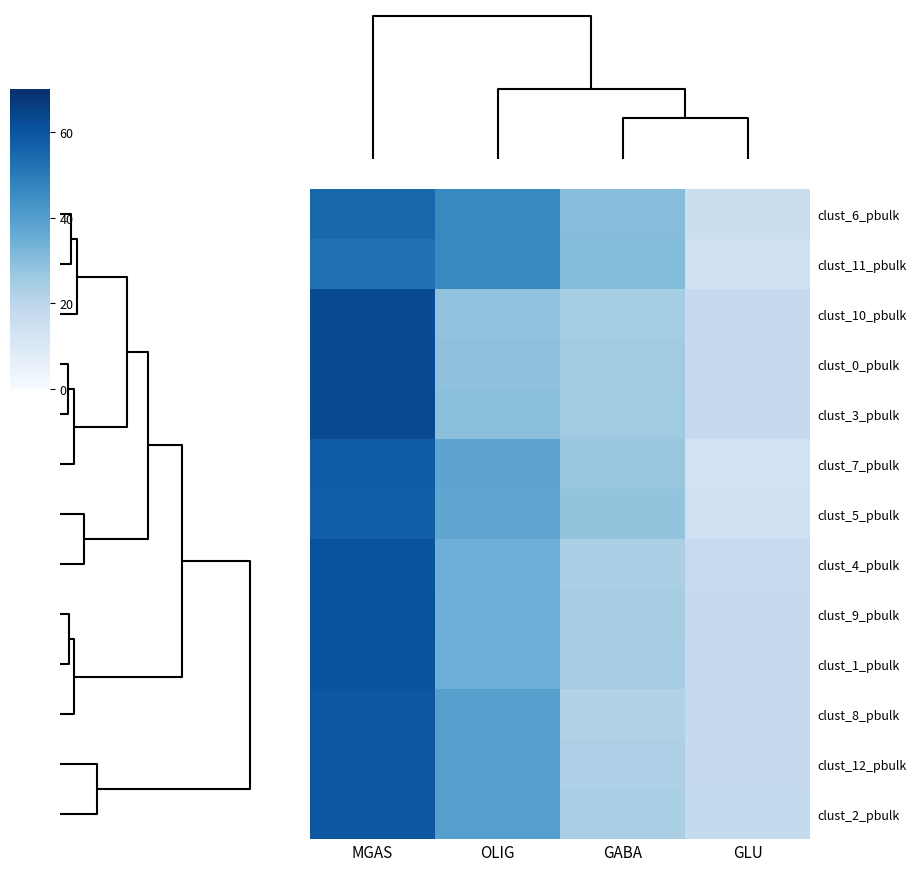

Which category has the lowest value across all series?

GLU